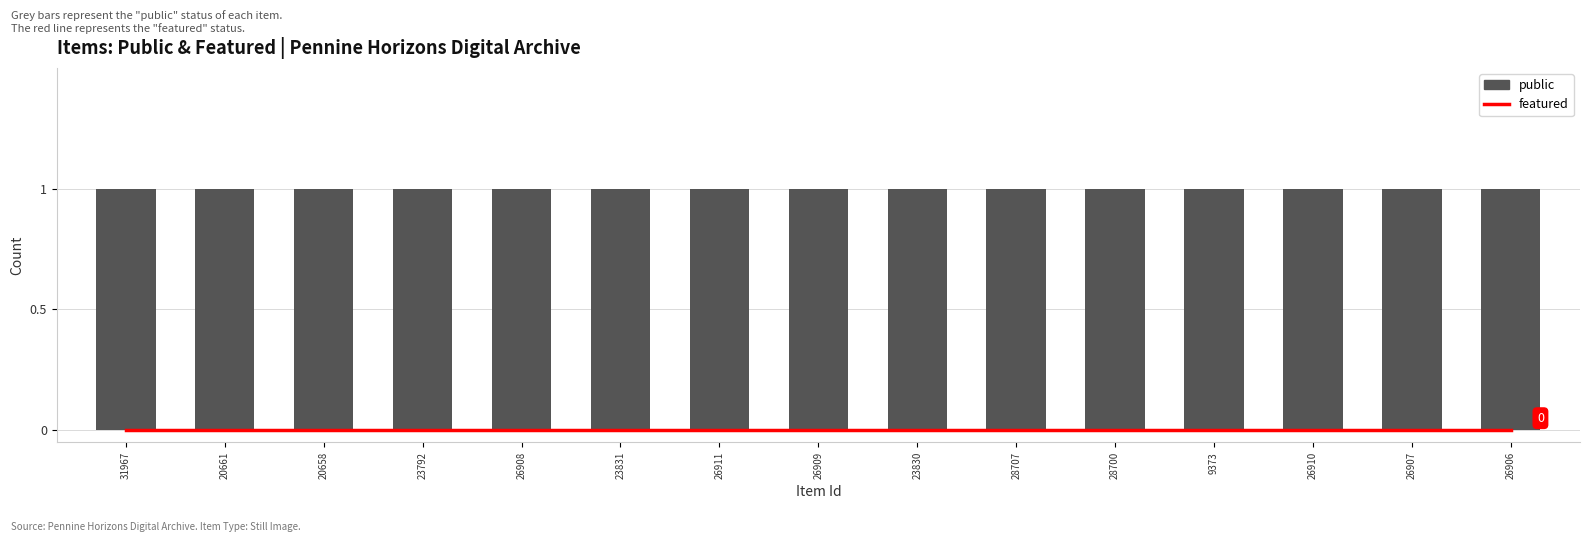

Which label corresponds to the largest value in the chart?

31967